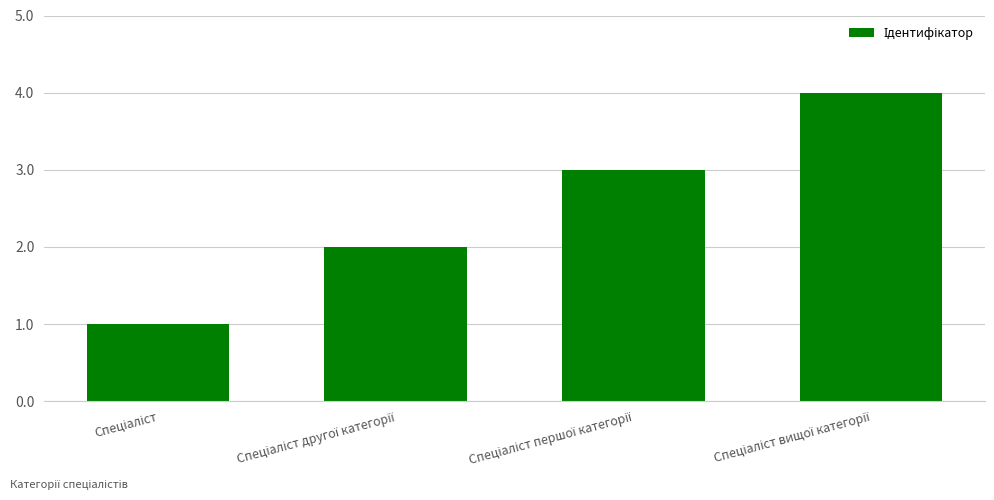

What is the maximum value shown in the chart?

4